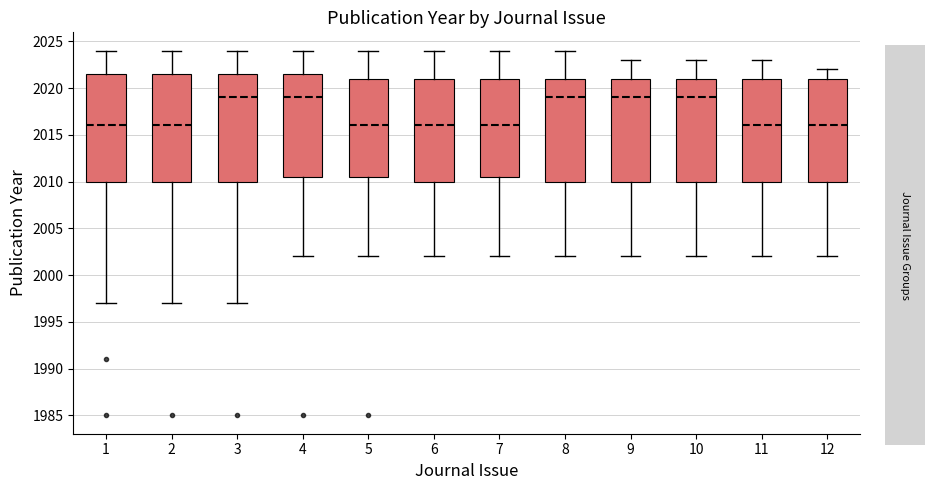

Where is the lower edge of the box at x = 3 on the y-axis? The values are not printed on the chart, so give them approximately, as read against the axis.

2010.0